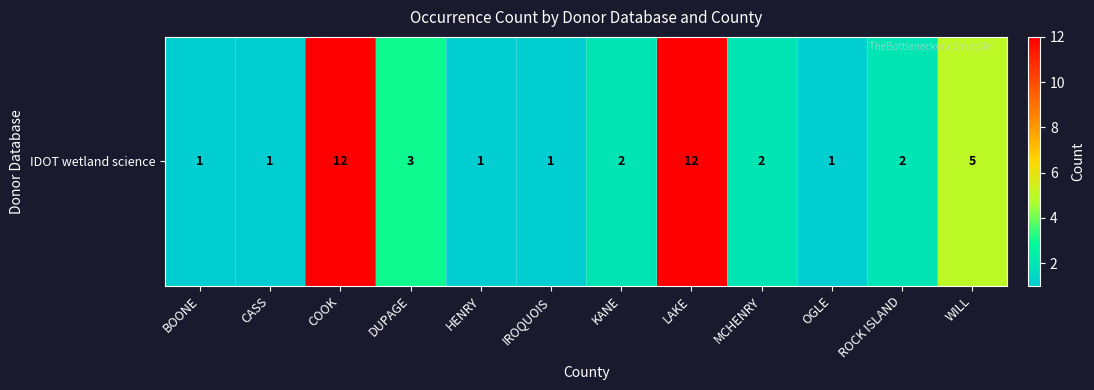

True or false: the data shows 8 at WILL.

False